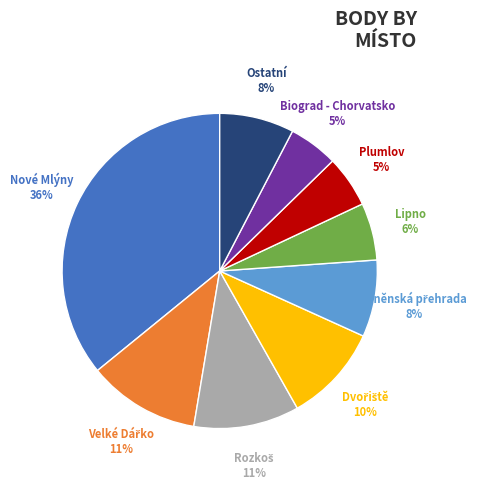

Is there a majority slice in this chart?

No